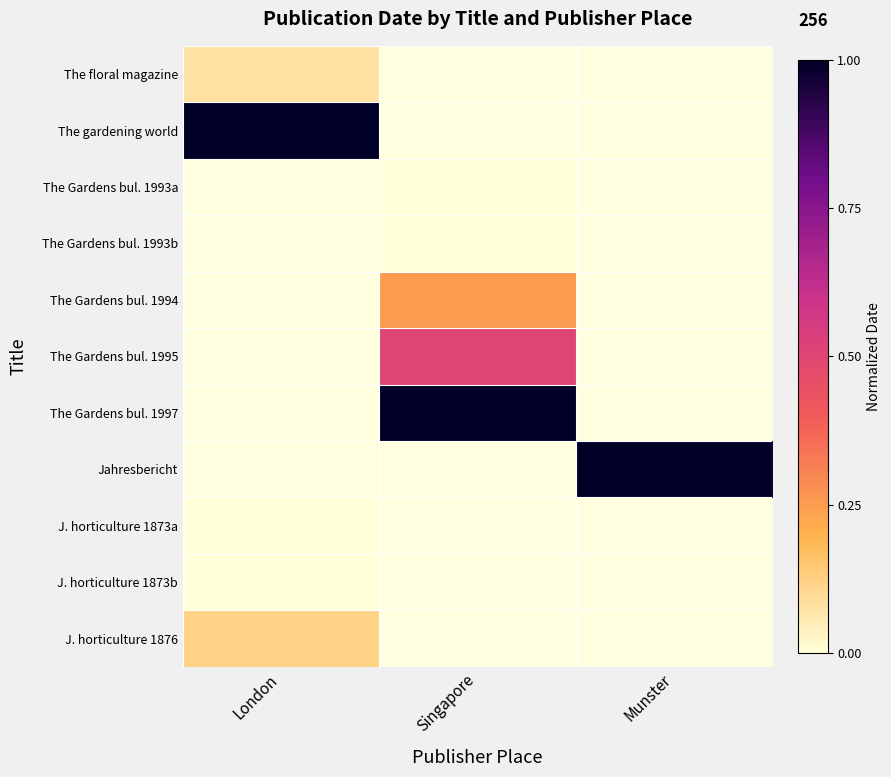

How many data points does each series have?

3